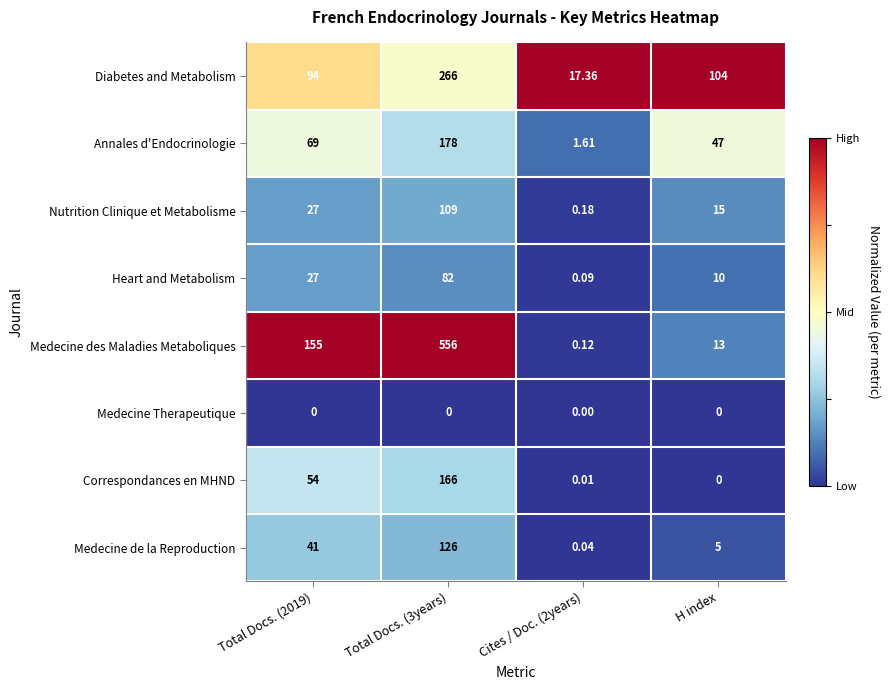

Which series has the largest total across all categories?

Medecine des Maladies Metaboliques